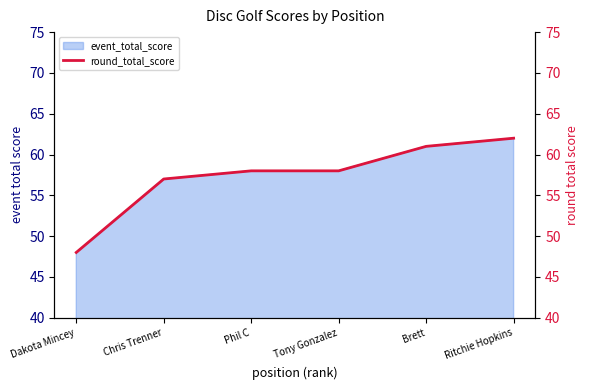

True or false: the data has more than 1 interior local peaks.

False